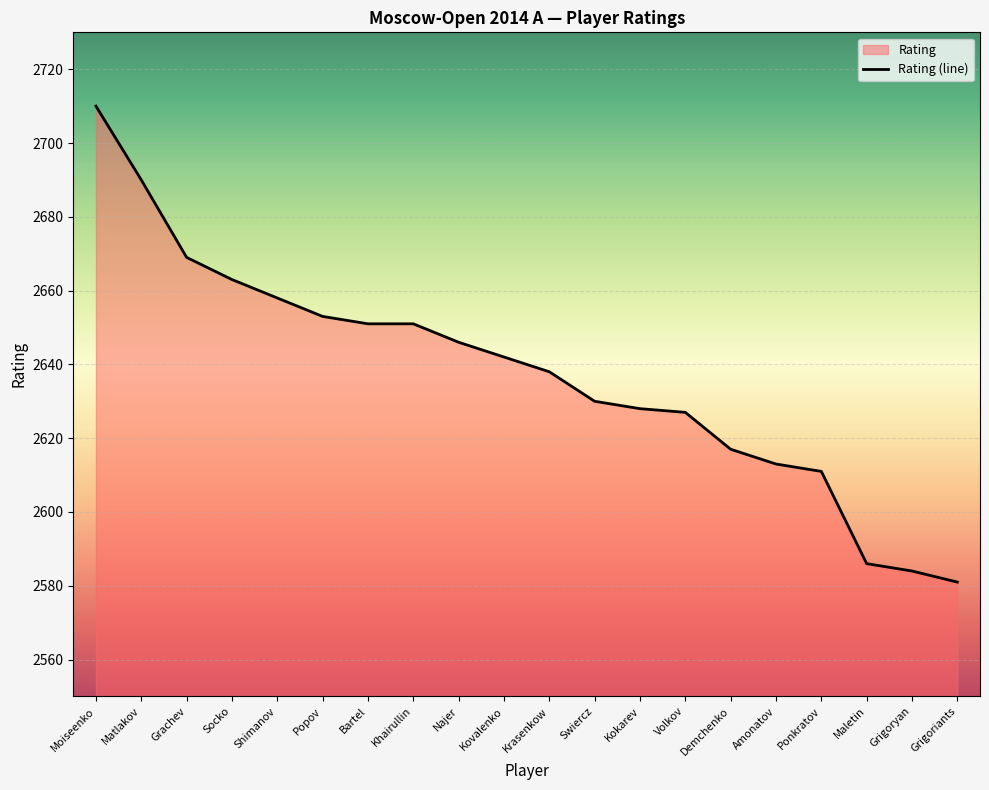

How many data points are less than 2642?

10